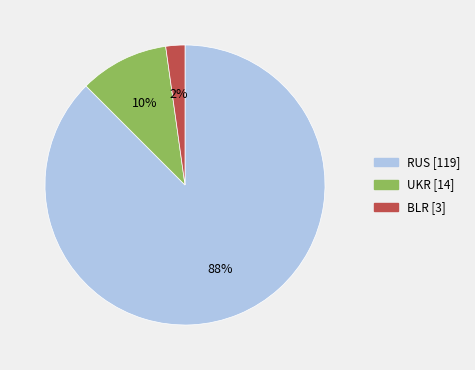

To the nearest percent, what is the combined percentage of UKR [14] and RUS [119]?

98%